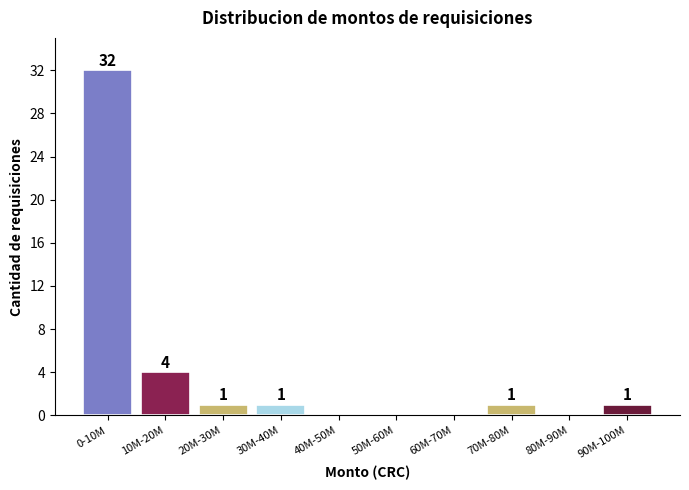

Reading right to left, what are all the values shown in this chart?

90M-100M=1	80M-90M=0	70M-80M=1	60M-70M=0	50M-60M=0	40M-50M=0	30M-40M=1	20M-30M=1	10M-20M=4	0-10M=32